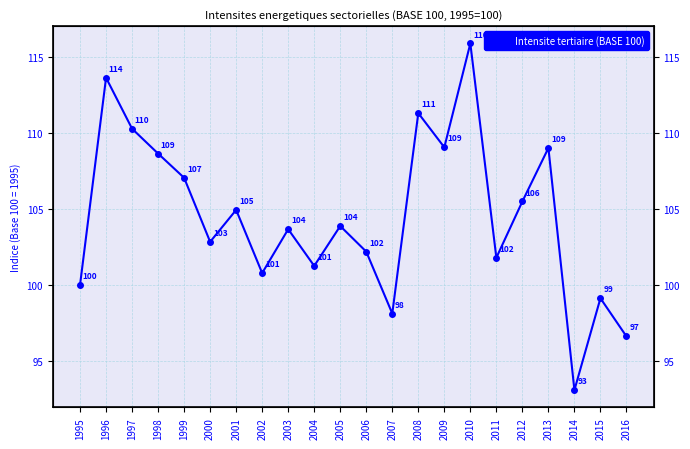

List the labels in order of value, largest first.

2010, 1996, 2008, 1997, 2009, 2013, 1998, 1999, 2012, 2001, 2005, 2003, 2000, 2006, 2011, 2004, 2002, 1995, 2015, 2007, 2016, 2014